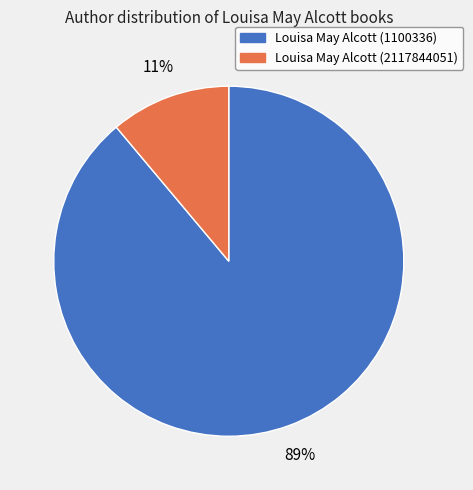

To the nearest percent, what is the difference between the largest and smallest slice percentages?

78%